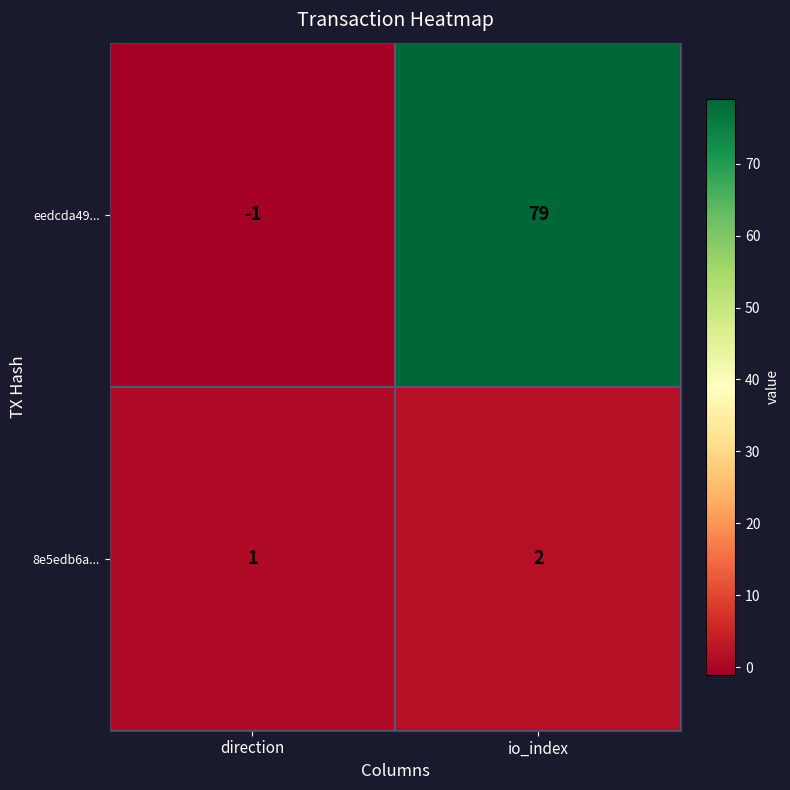

At which label is 8e5edb6a... closest to 1?

direction